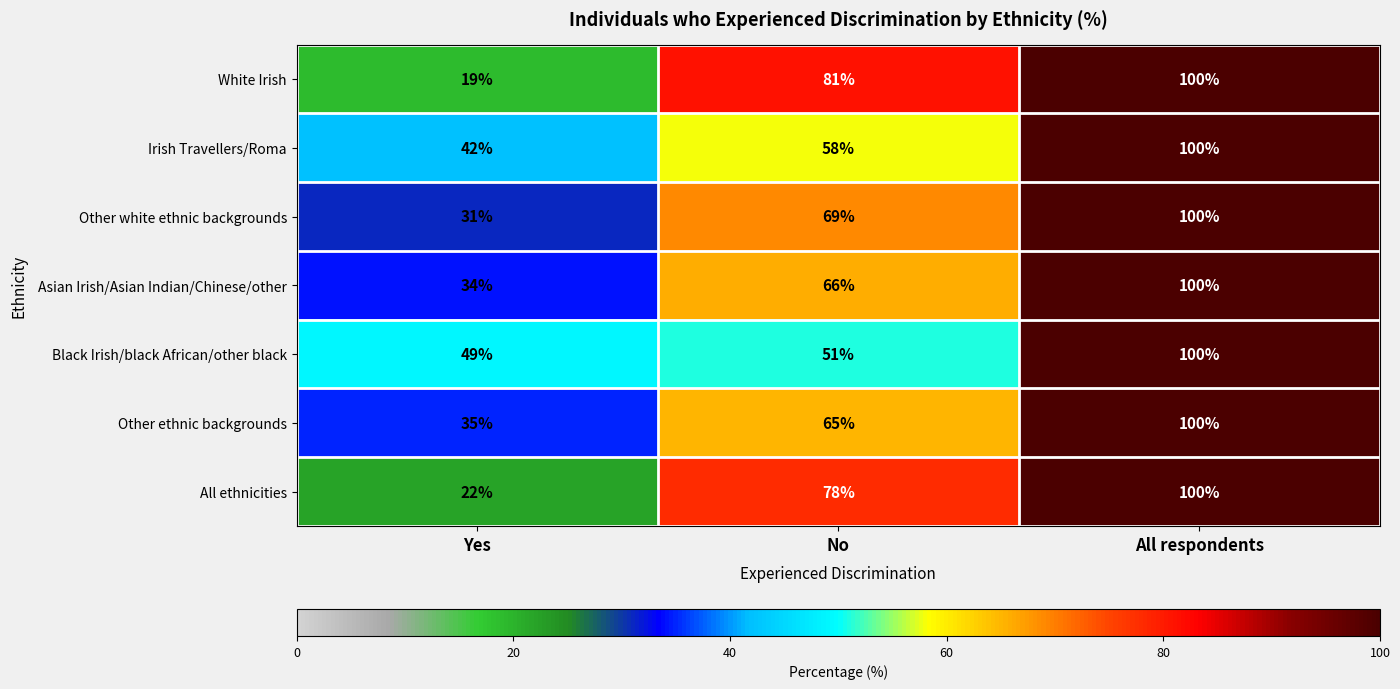

Which series has the largest range (max minus min)?

White Irish